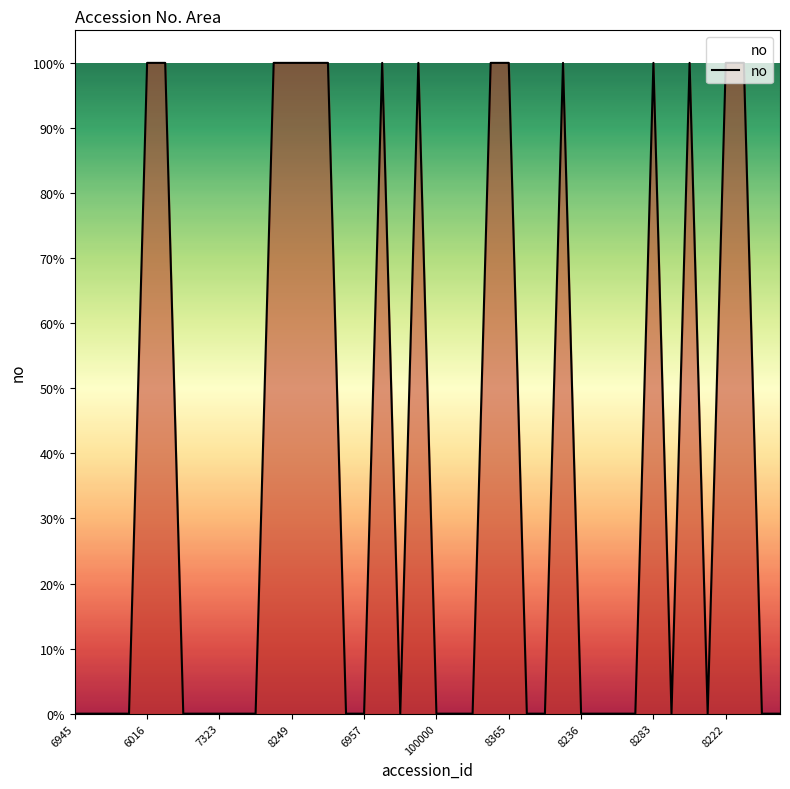

What is the label of the 11th point from the right?

29